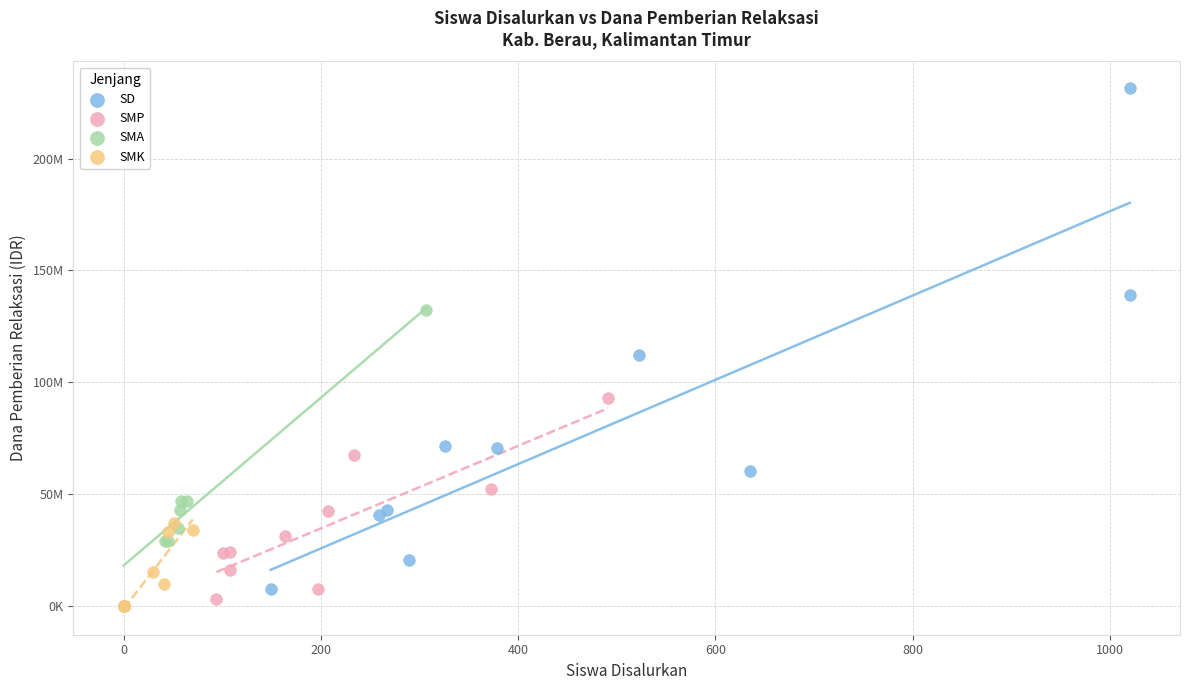

What are all the series names shown in the legend?

SD, SMP, SMA, SMK